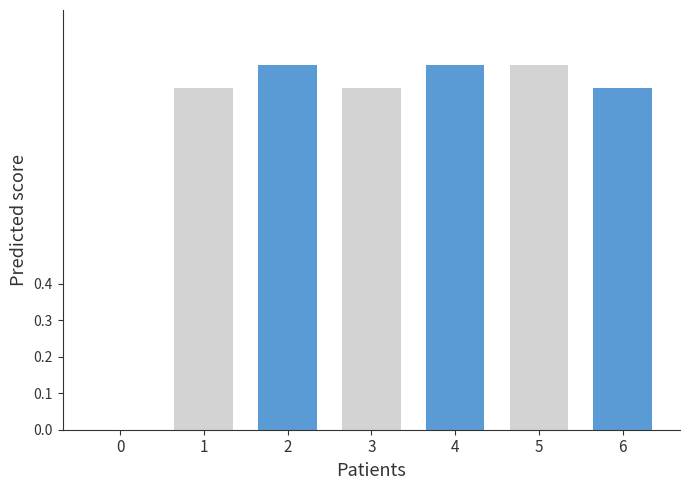

What is the sum of all values?

5.8